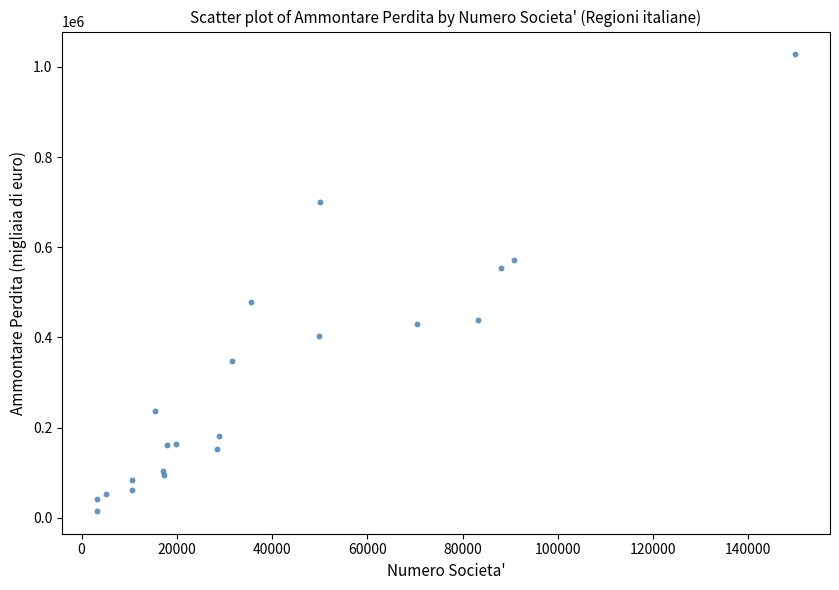

What Y value in the scatter plot is closest to 521505?

553625